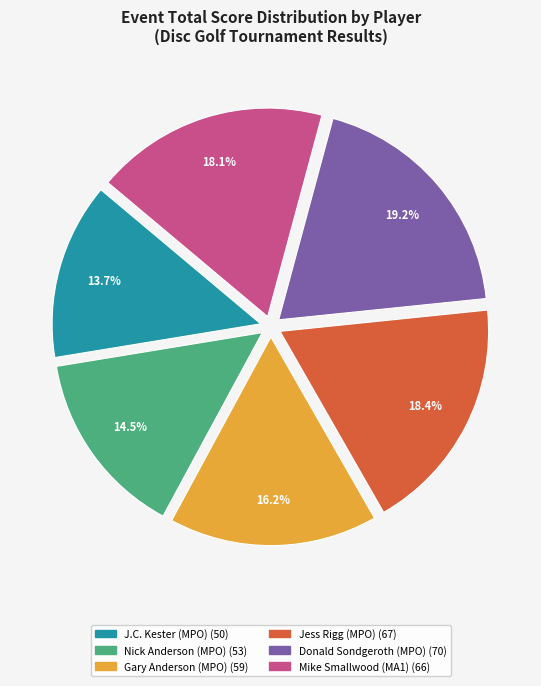

How many segments does this pie chart have?

6